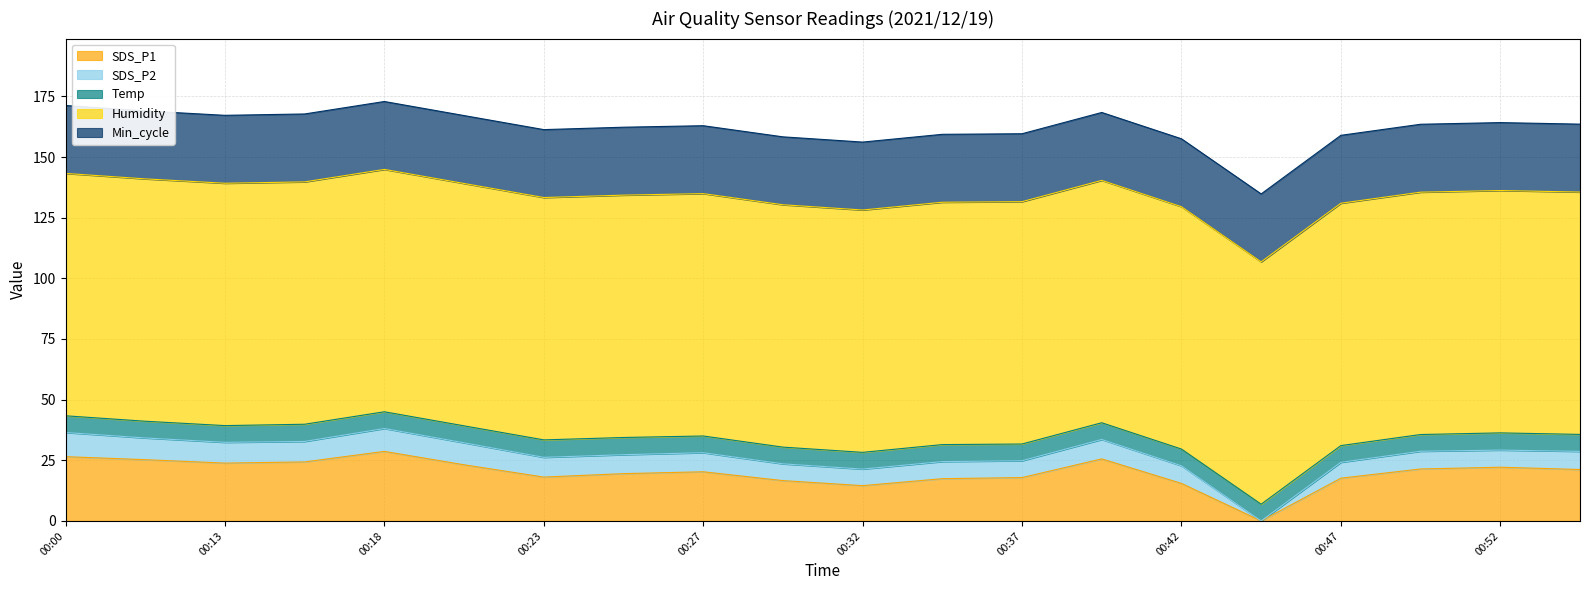

What is the sum of all SDS_P2 values?

149.4